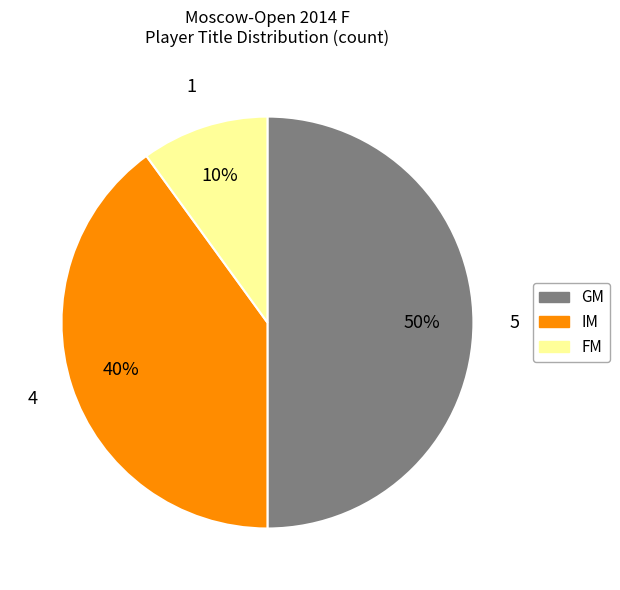

The IM slice represents 40% of the pie. True or false?

True